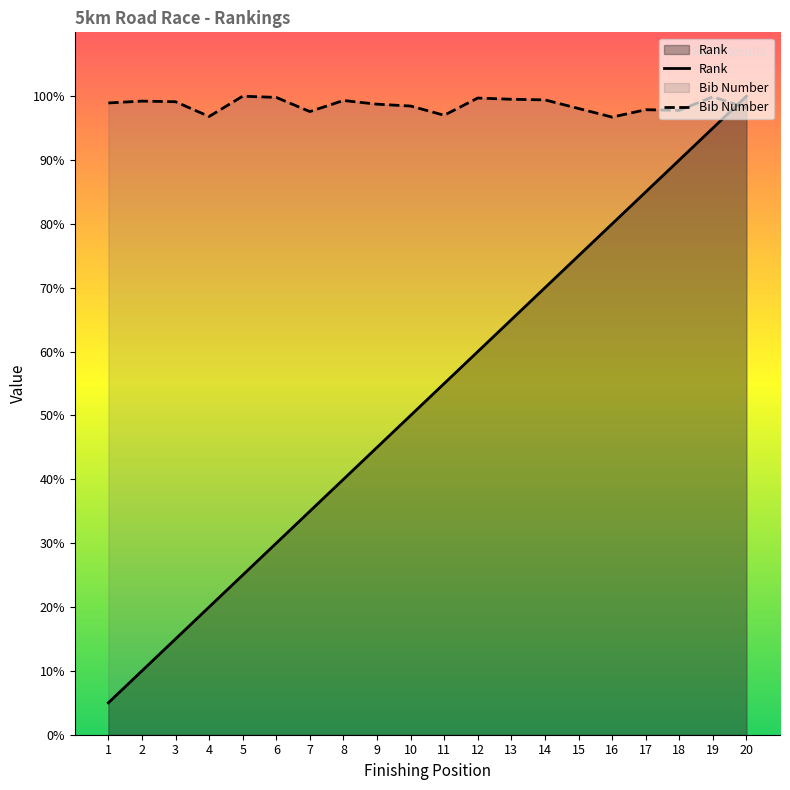

What are all the series names shown in the legend?

Rank, Bib Number